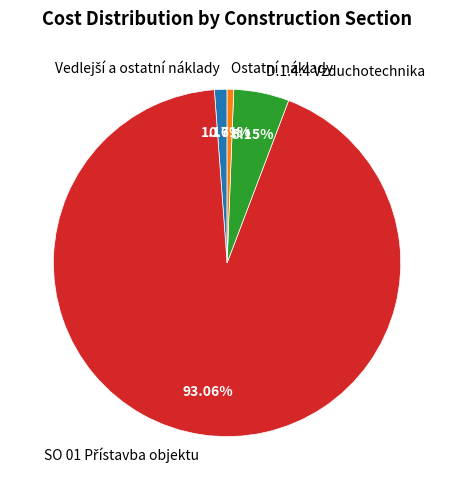

Which slice is the smallest?

Ostatní náklady